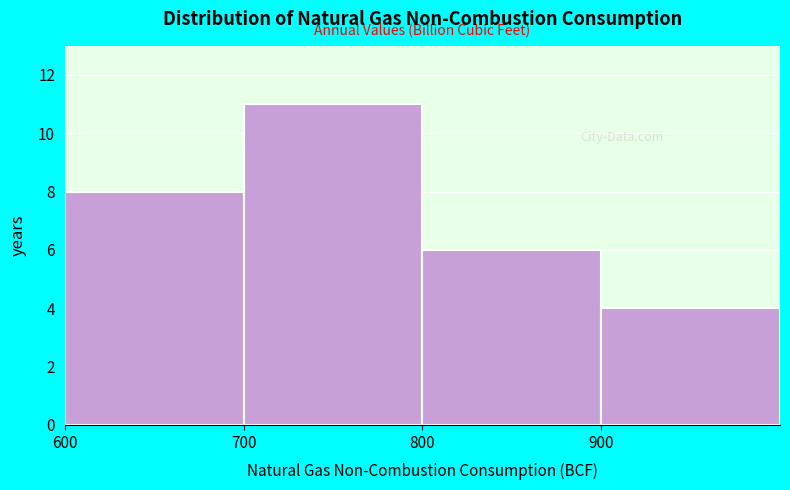

Reading left to right, transcribe this chart: for each bar, give the range it covers on the x-axis and its height. The values are not printed on the chart, so give them approximately, as read against the axis.

600 to 700: 8
700 to 800: 11
800 to 900: 6
900 to 1000: 4